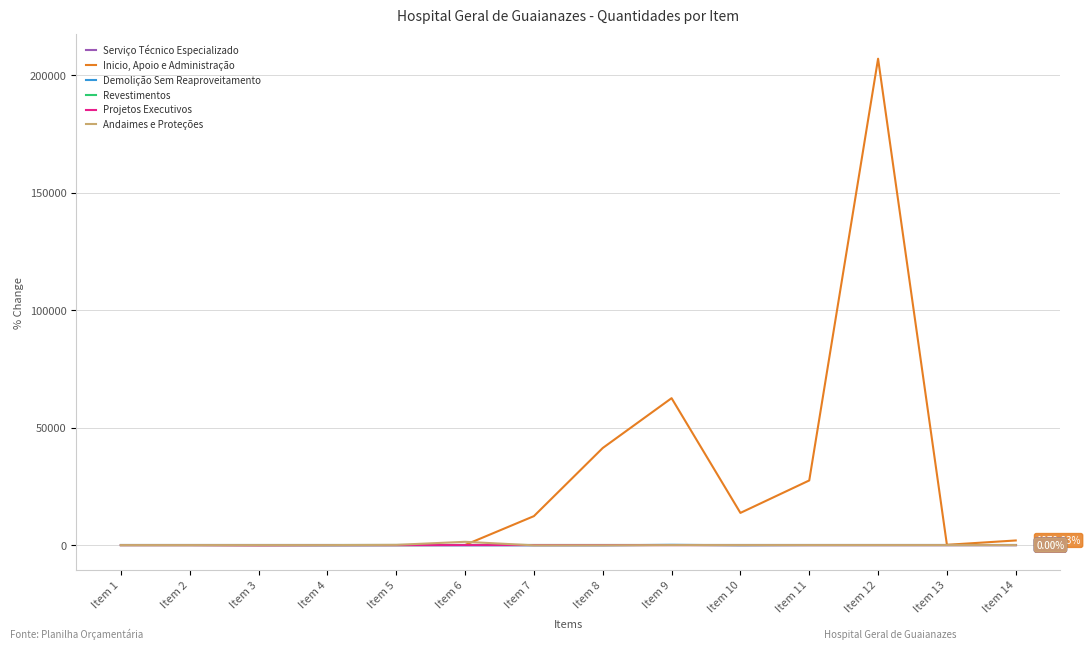

Is the value of Serviço Técnico Especializado at Item 3 greater than the value of Inicio, Apoio e Administração at Item 3?

Yes